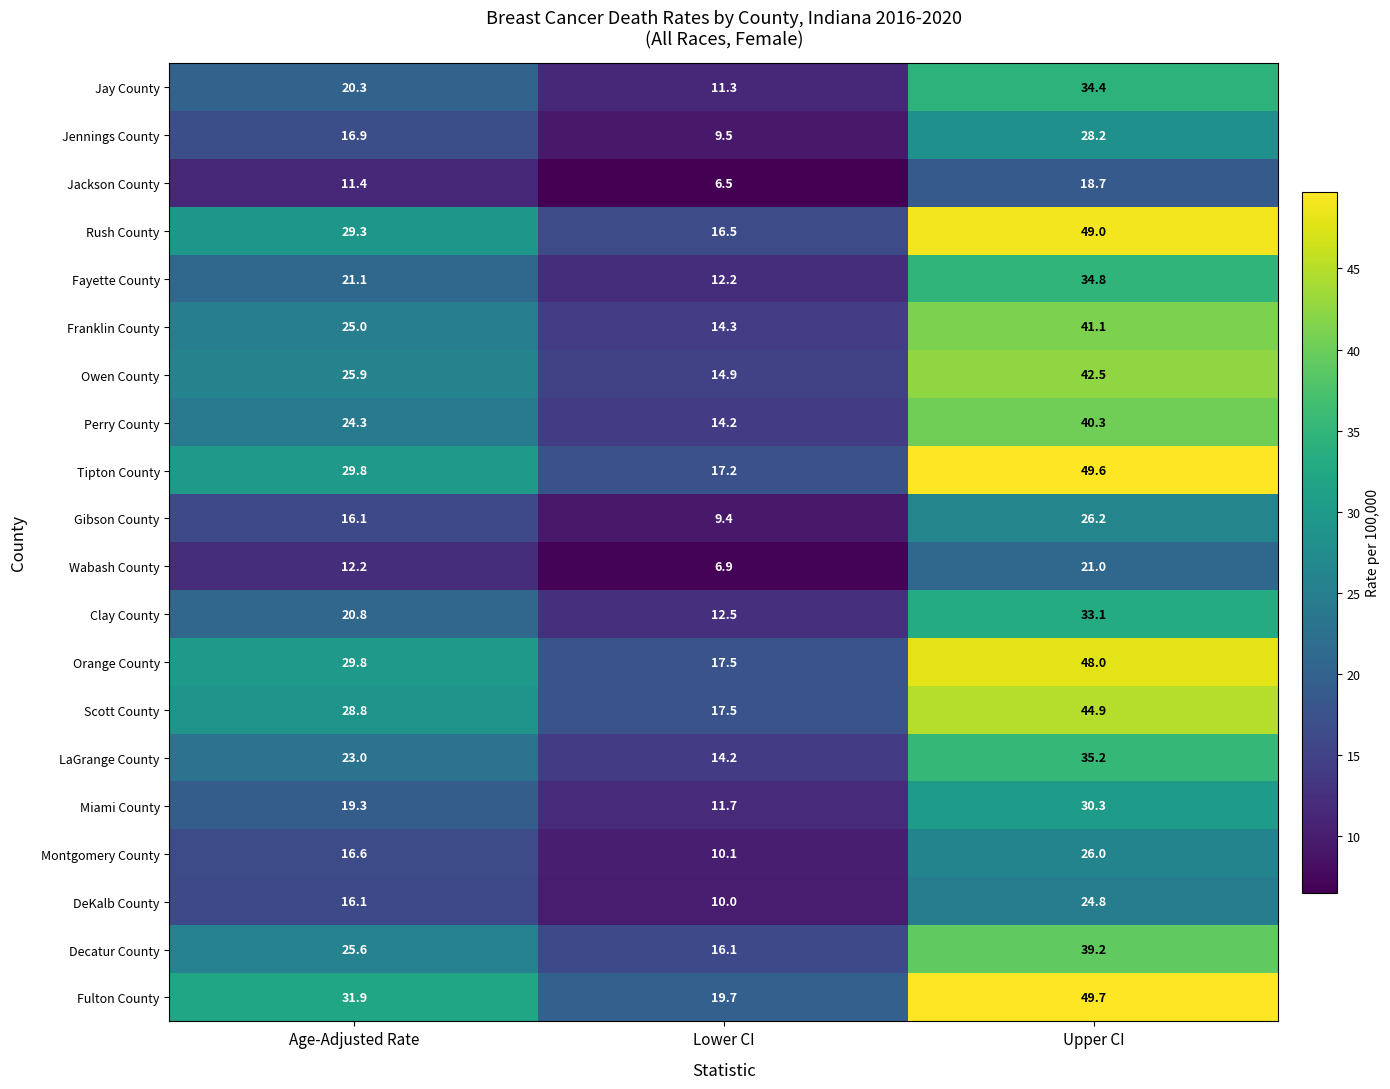

Rank the series at Upper CI from highest to lowest value.

Fulton County, Tipton County, Rush County, Orange County, Scott County, Owen County, Franklin County, Perry County, Decatur County, LaGrange County, Fayette County, Jay County, Clay County, Miami County, Jennings County, Gibson County, Montgomery County, DeKalb County, Wabash County, Jackson County